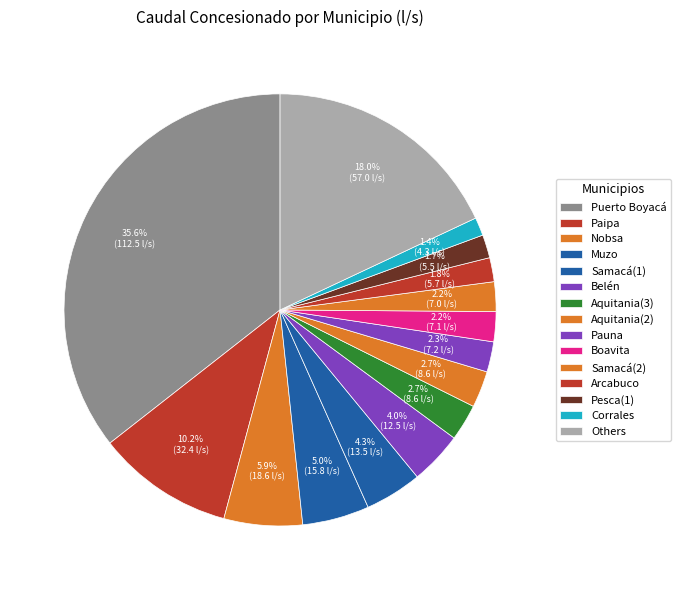

How many segments does this pie chart have?

15